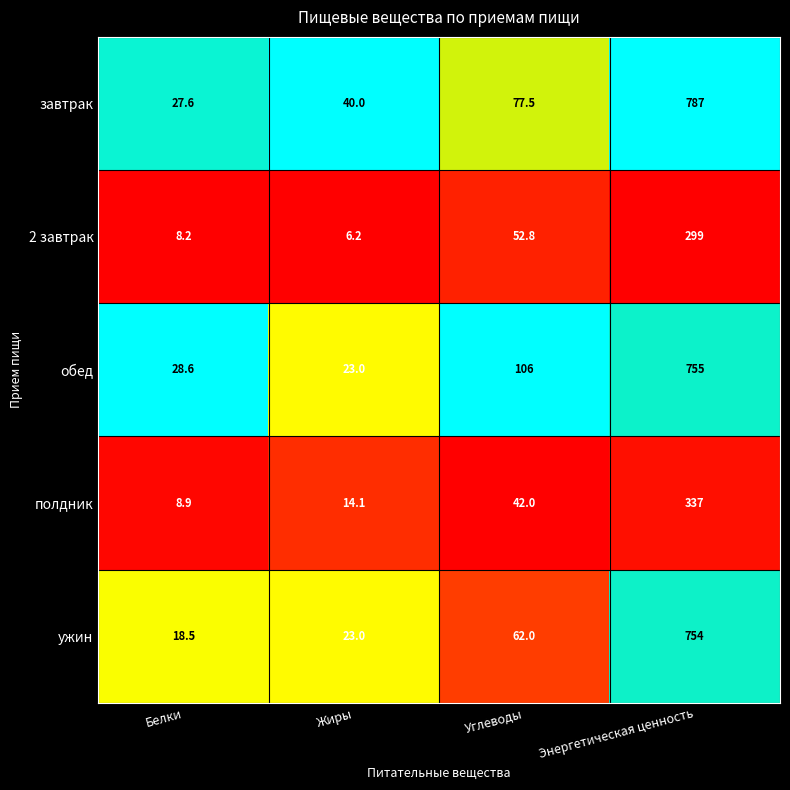

How many series are shown in this chart?

5